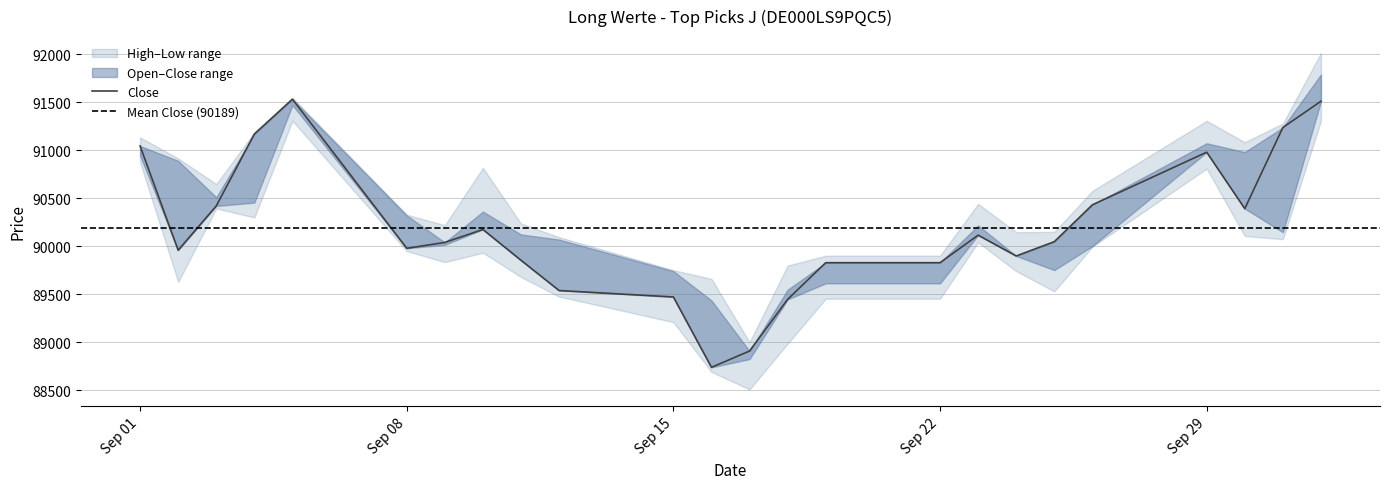

True or false: Low has a value of 25687 at 05.09.2025.

False